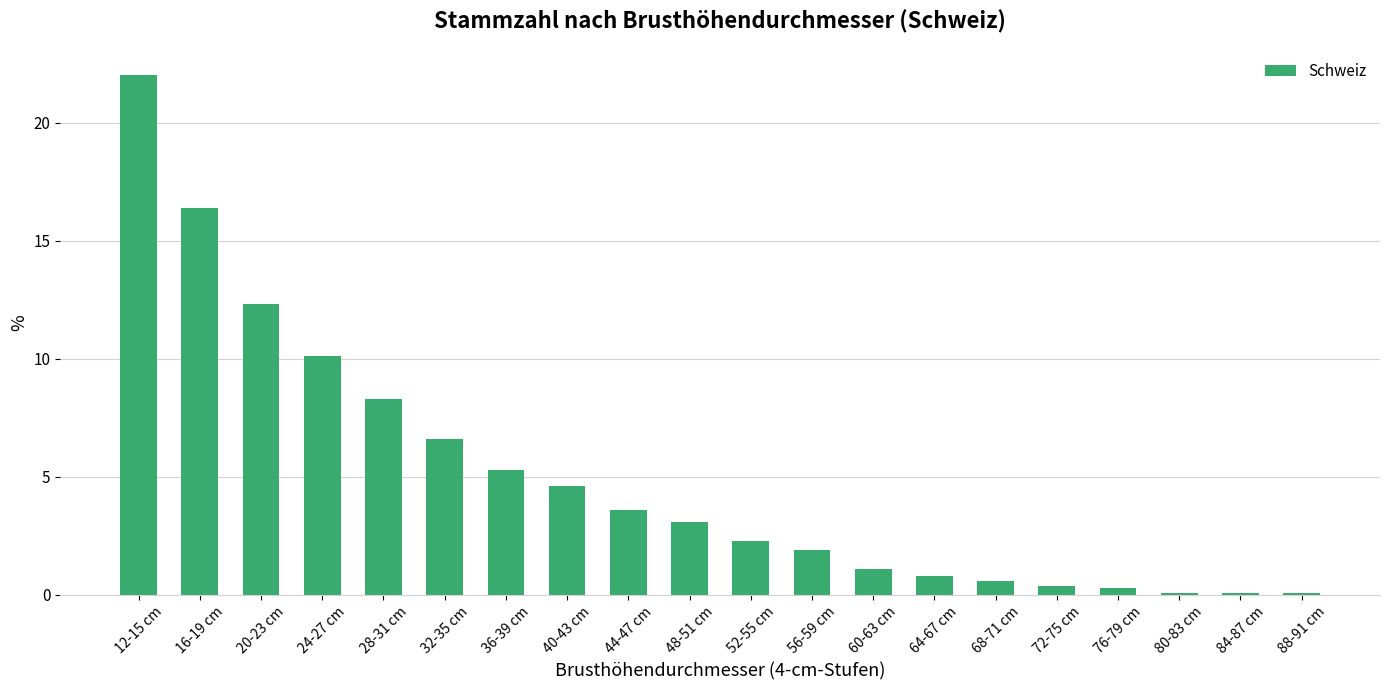

What is the value of the 3rd bar from the left?

12.3